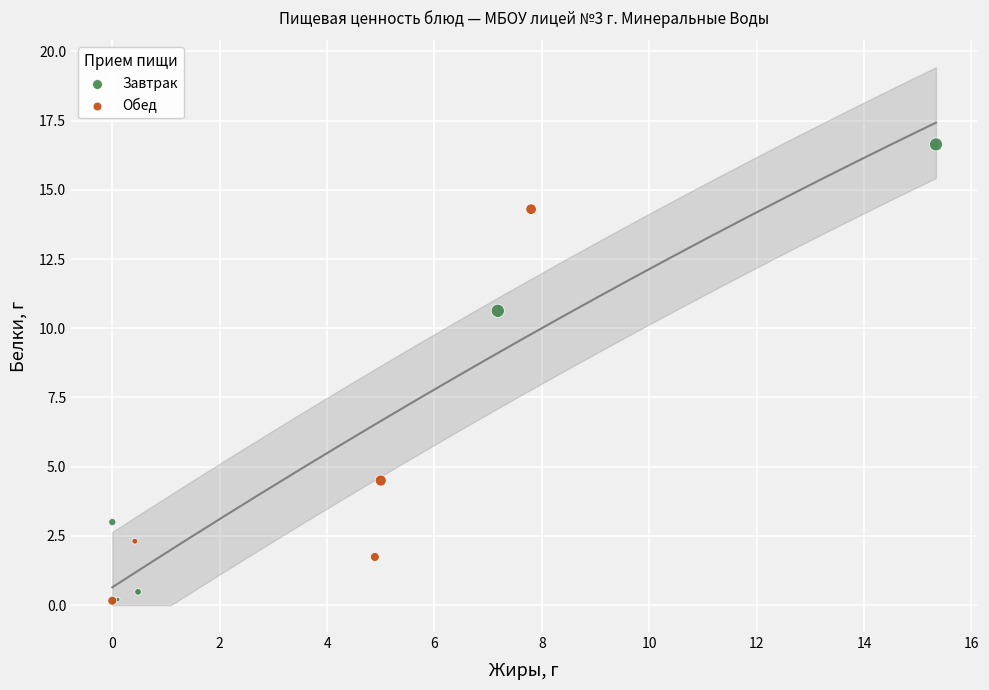

Which series contains the highest Y value?

Завтрак